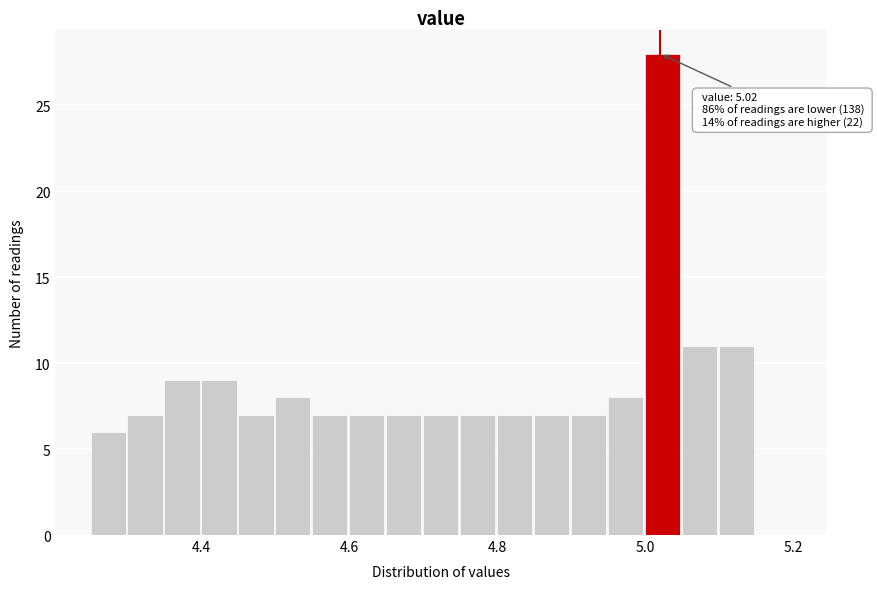

Read against the x-axis, roughly where is the centre of the tallest bar?

5.02